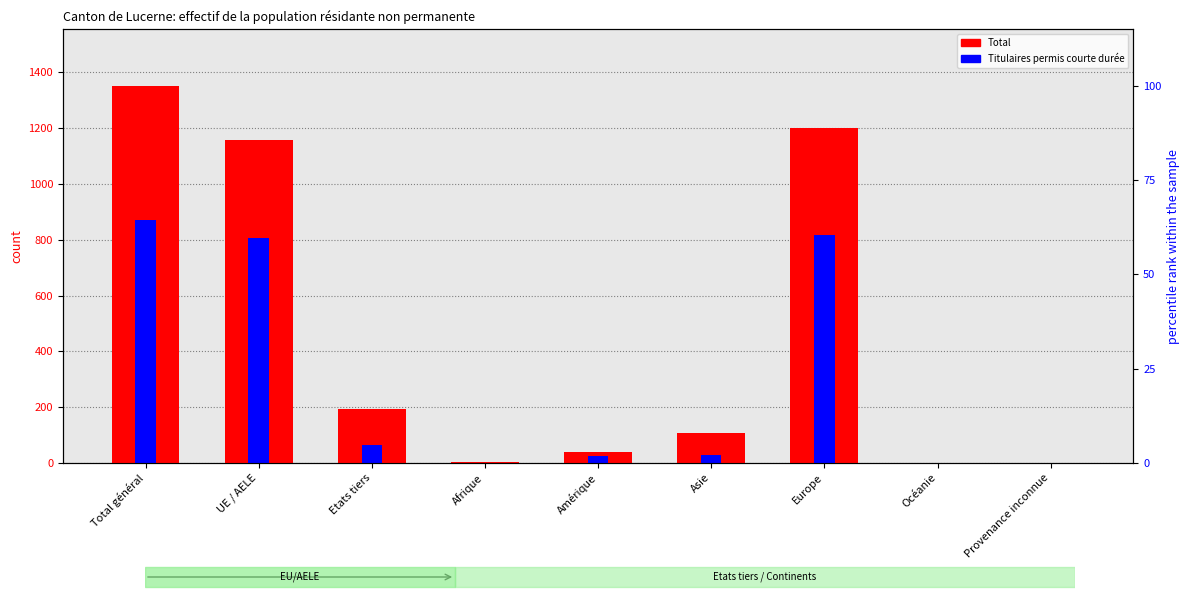

Count the number of data series in this chart.

2